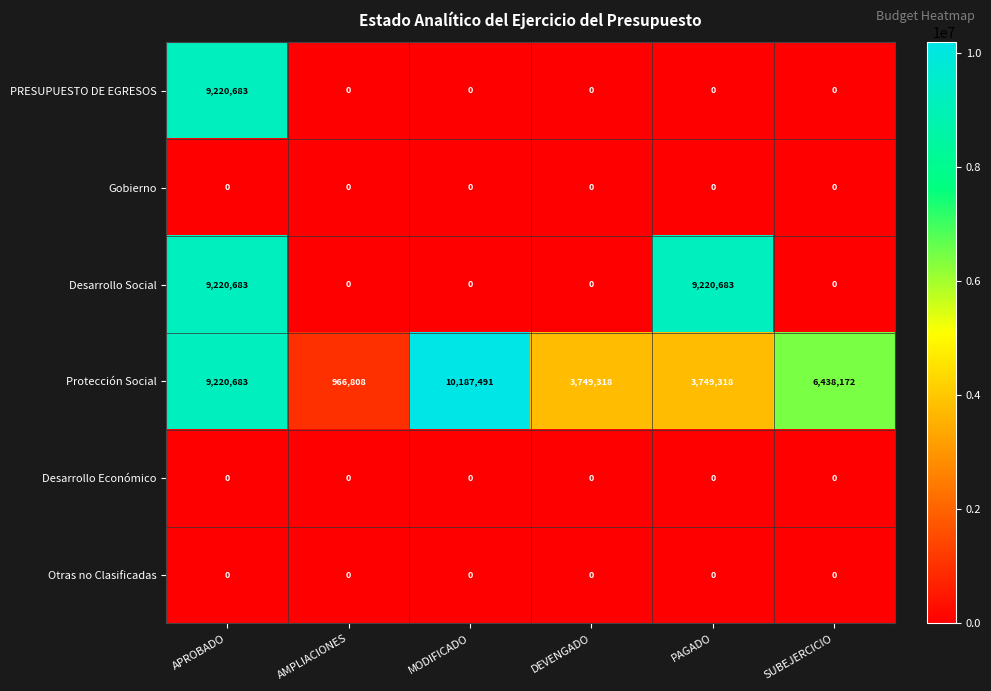

What is the sum of the Protección Social values at MODIFICADO and DEVENGADO?

13936809